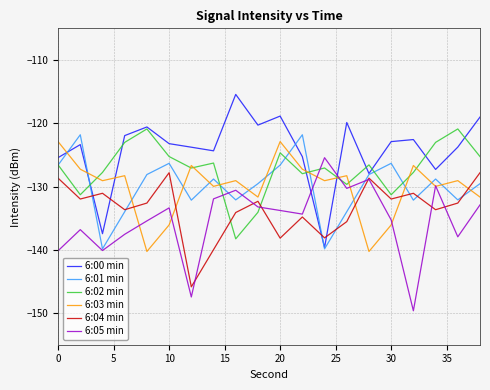

Which series ends up on top after the final intersection of 6:04 min and 6:00 min?

6:00 min